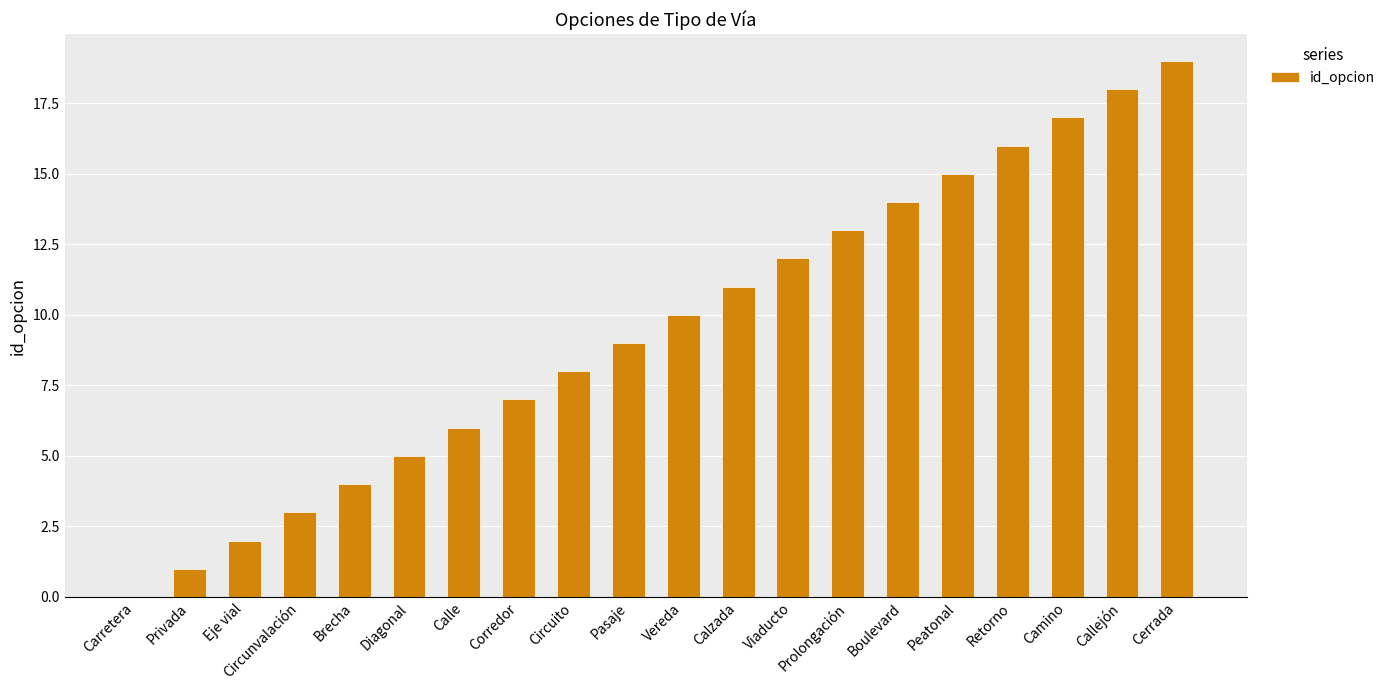

The value at Viaducto is 20. True or false?

False